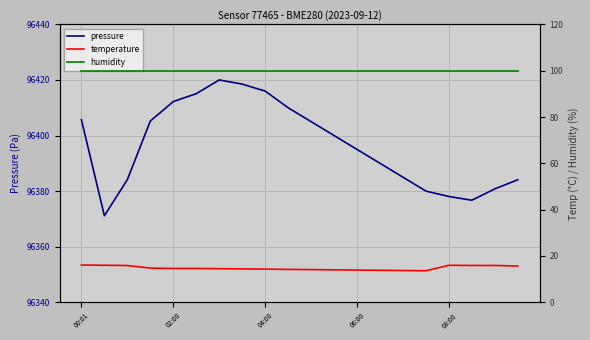

At how many categories does at least one series exceed 7140?

20